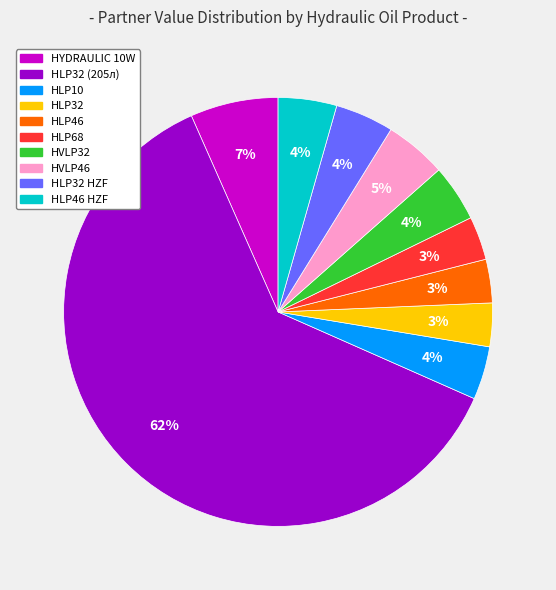

Does any single category account for the majority?

Yes